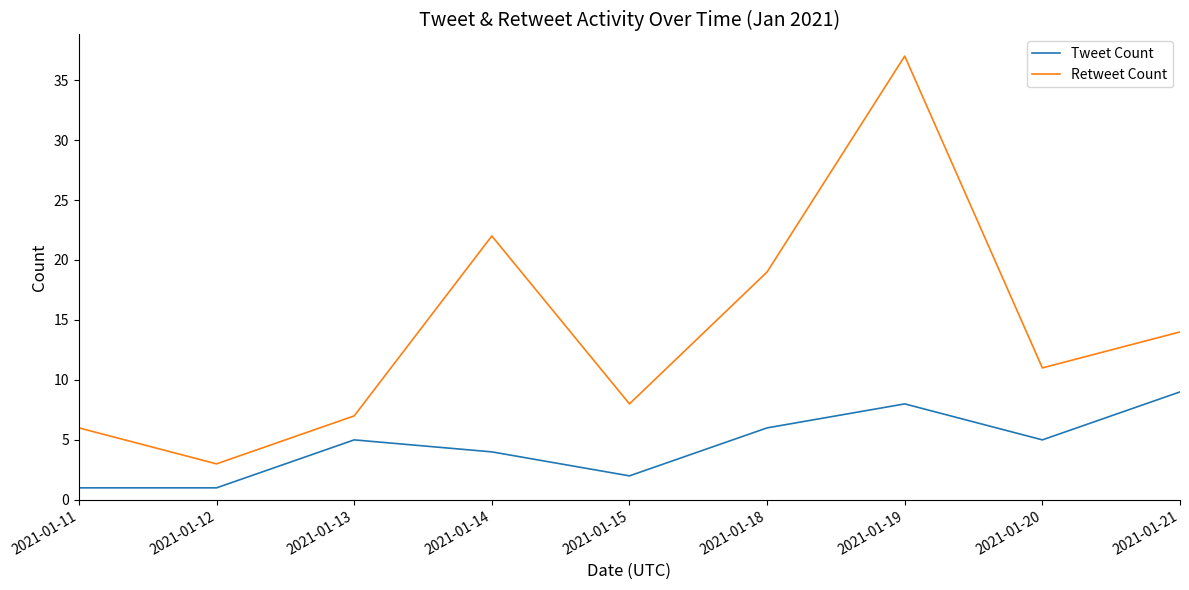

What is the difference between the Tweet Count values at 2021-01-21 and 2021-01-14?

5